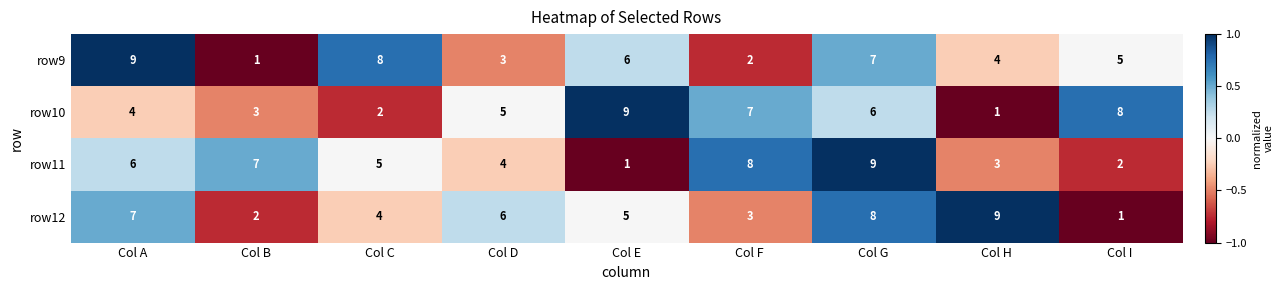

Count the number of data series in this chart.

4